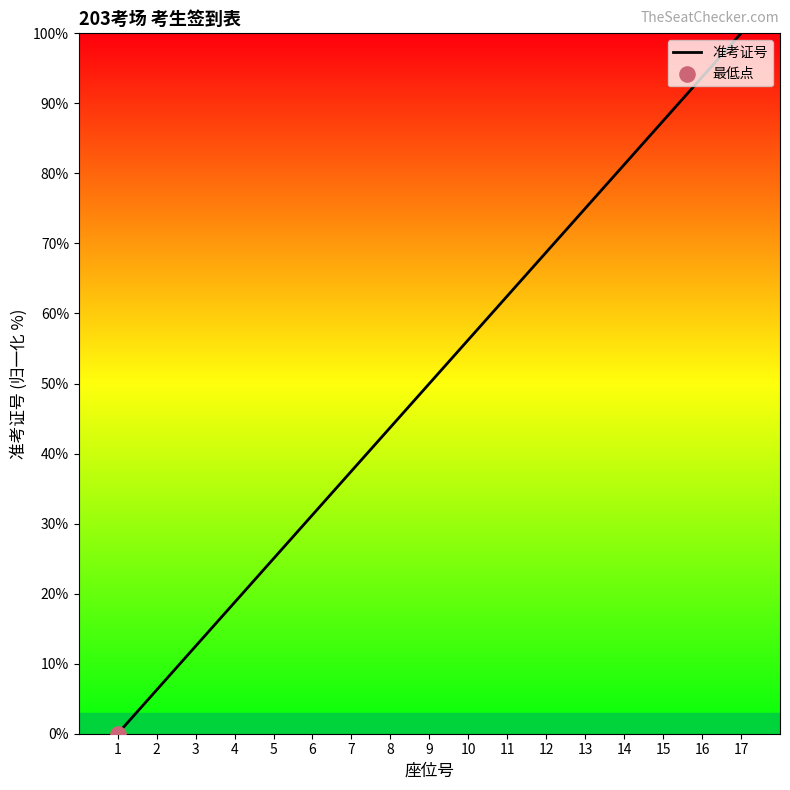

Which has a higher value, 15 or 2?

15